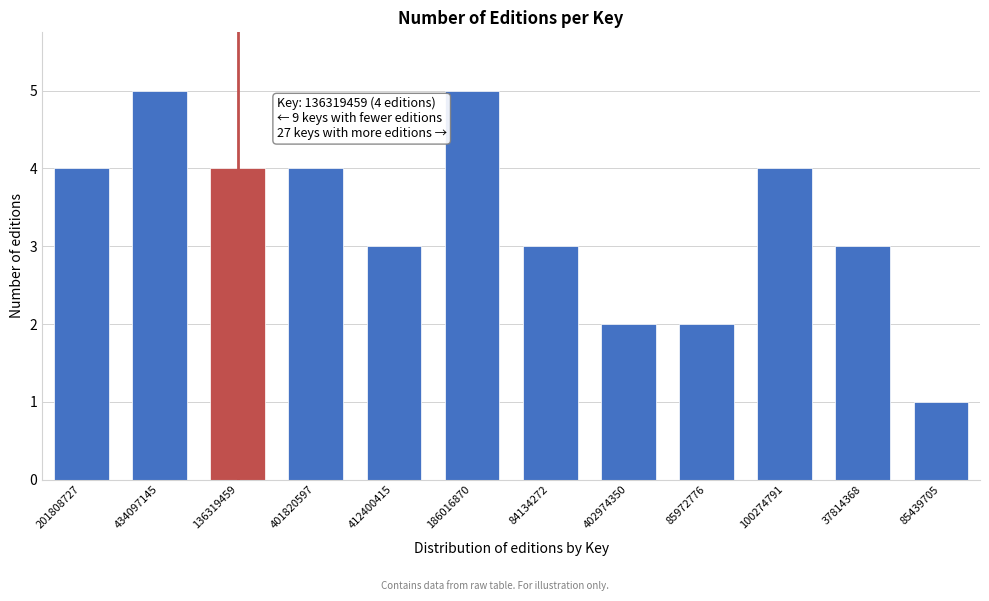

Reading right to left, list all the values displayed in this chart.

1	3	4	2	2	3	5	3	4	4	5	4